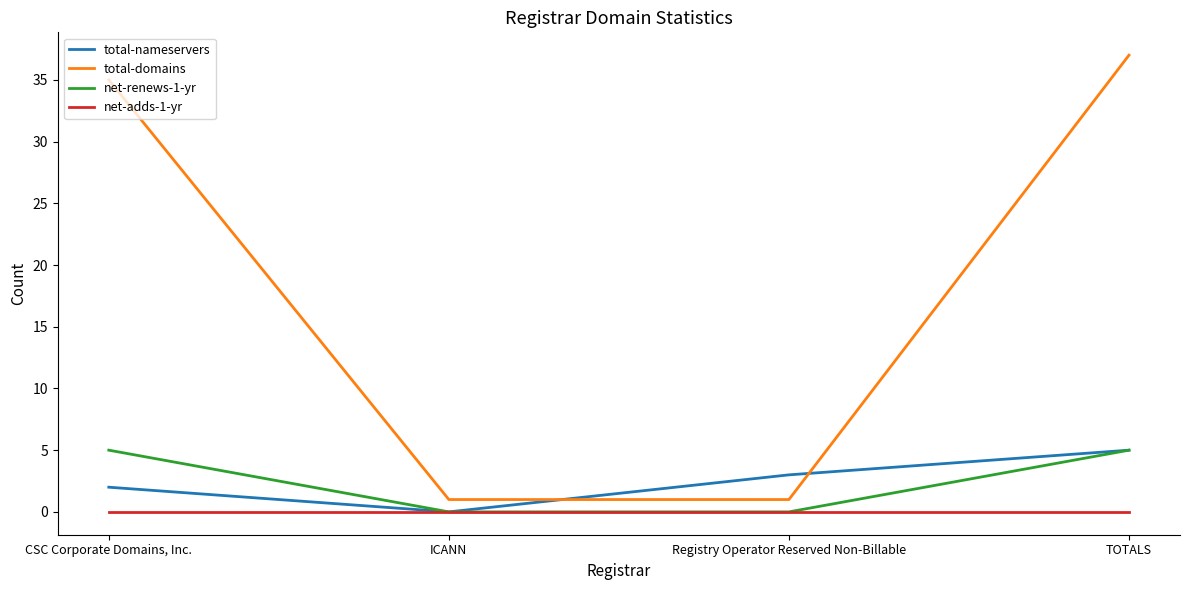

What are all the series names shown in the legend?

total-nameservers, total-domains, net-renews-1-yr, net-adds-1-yr